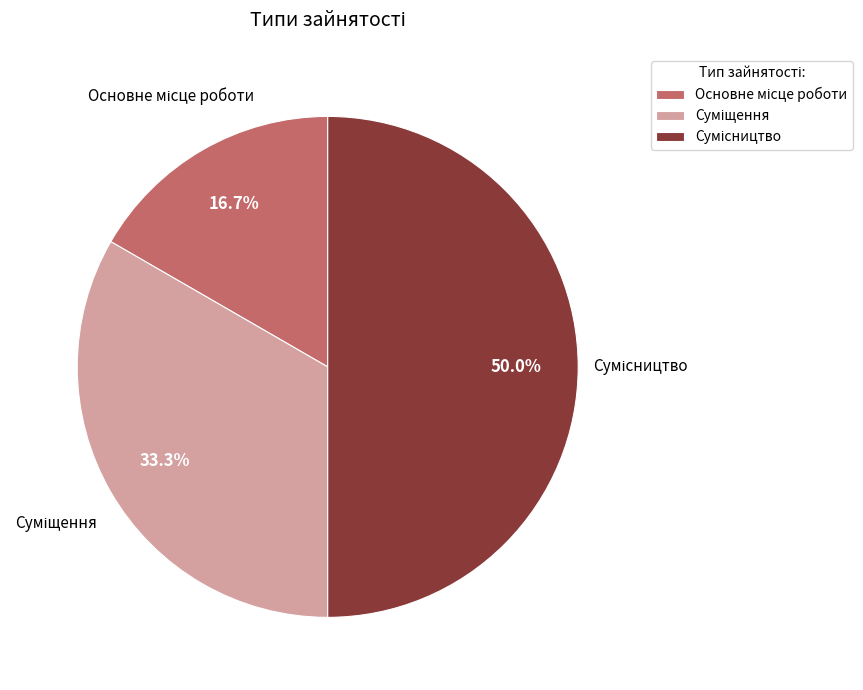

What portion of the pie excludes Сумісництво?

50.0%